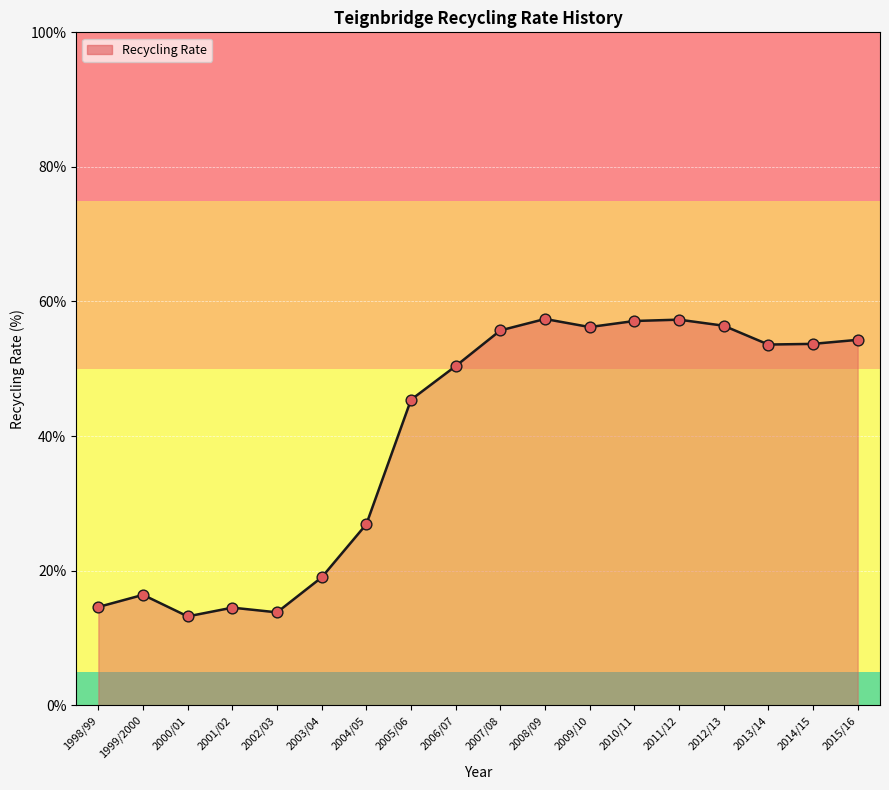

Approximately how many times larger is the value at 2007/08 compared to 2014/15?

1.0